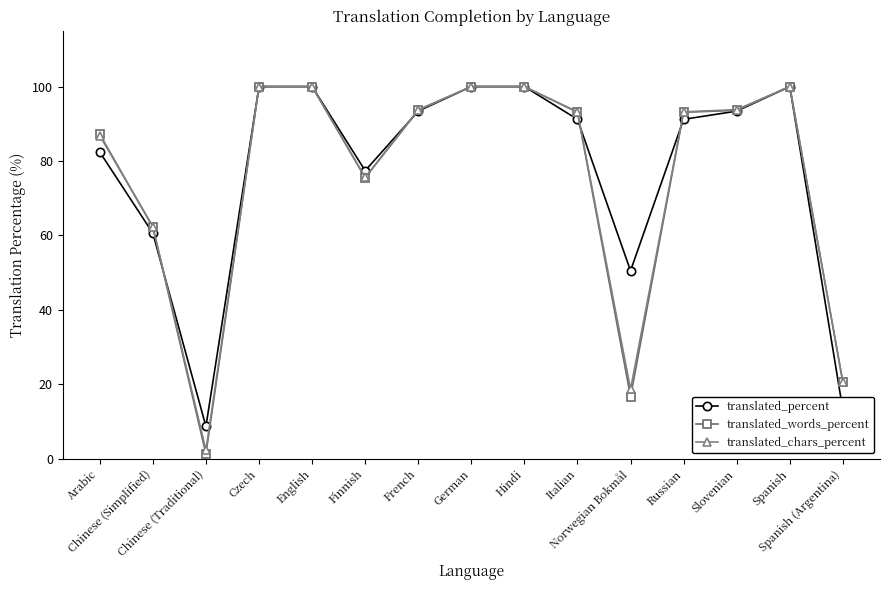

How many series are shown in this chart?

3